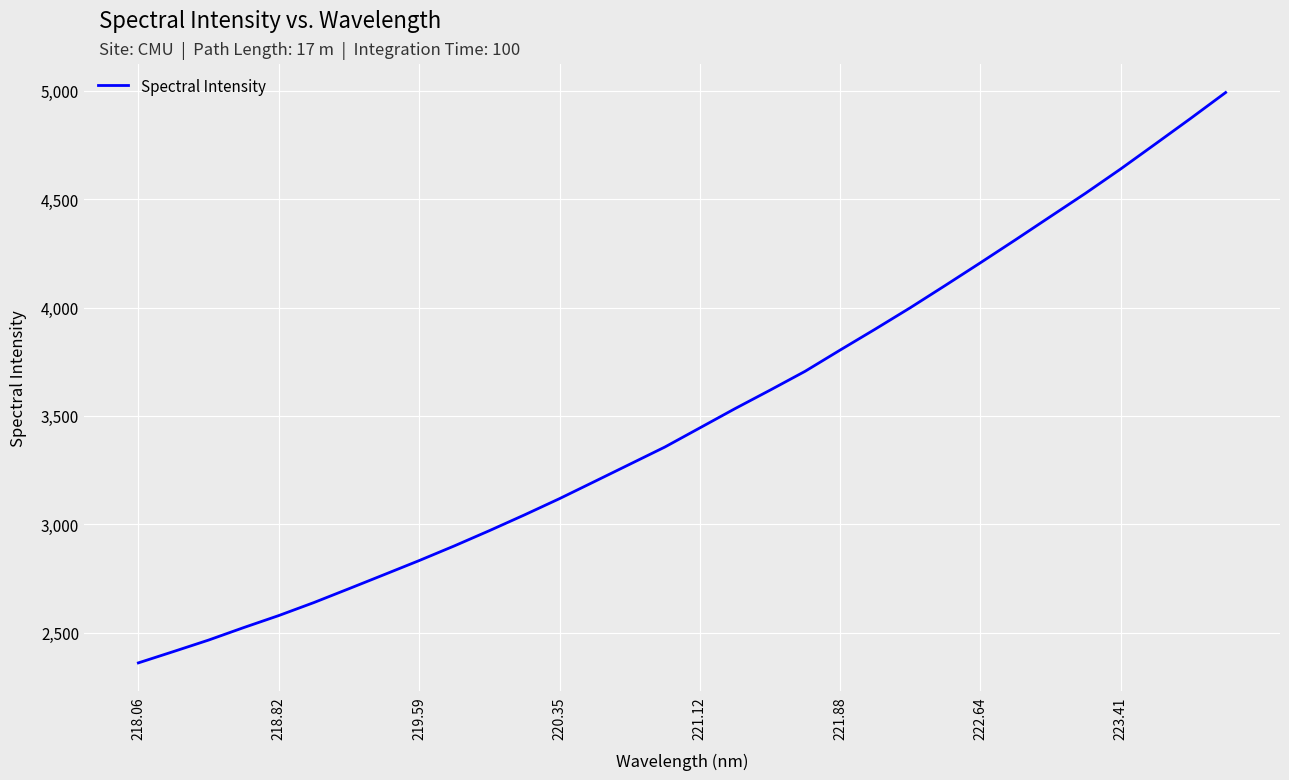

Count the number of values greater than 3444.

16